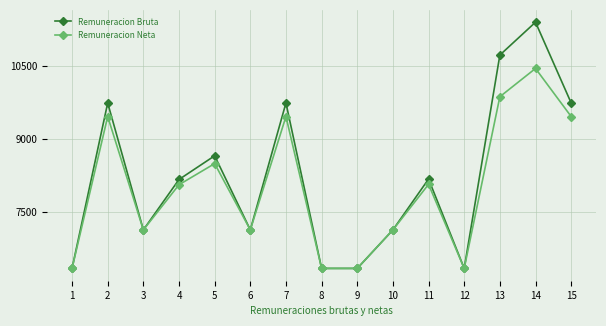

What is the difference between the highest and lowest values at 7?

277.7